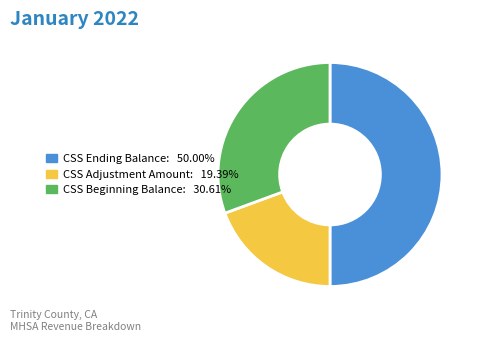

How many segments does this pie chart have?

3